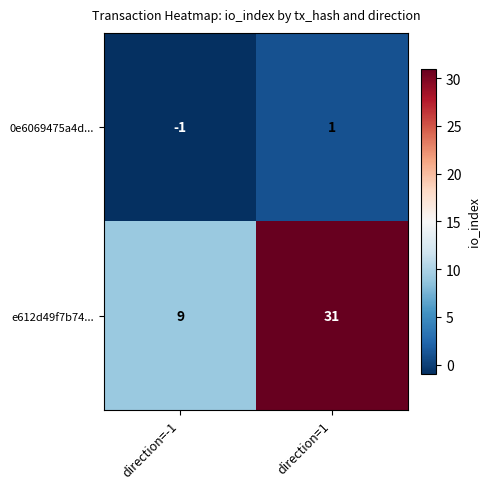

What is the difference between the e612d49f7b74... values at direction=-1 and direction=1?

22